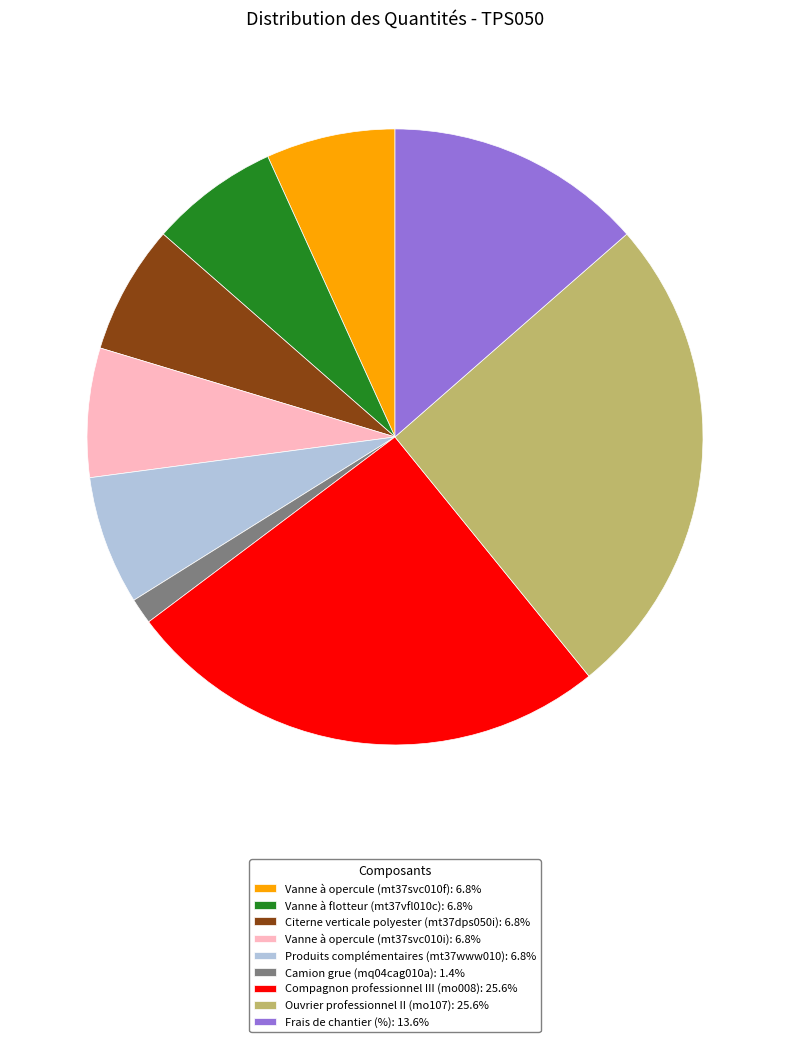

Is there any slice that represents more than half of the pie?

No